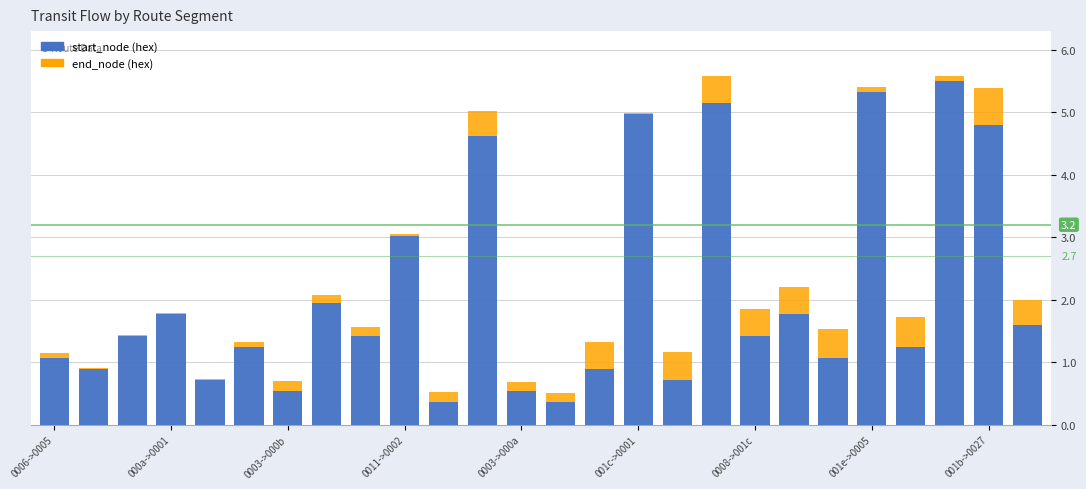

What is the sum of all start_node (hex) values?

54.3